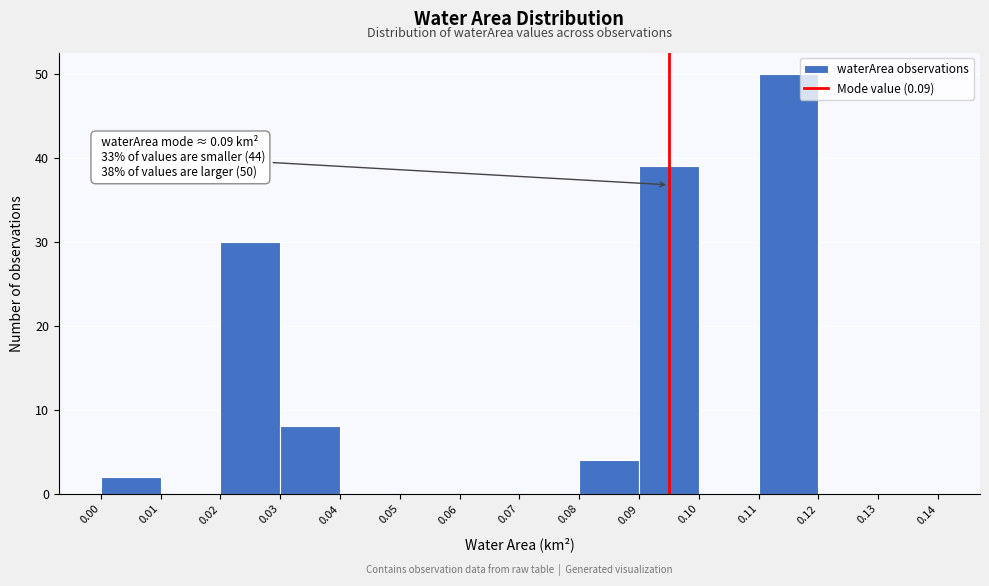

Over which range of the x-axis is the bar tallest?

0.11 to 0.12